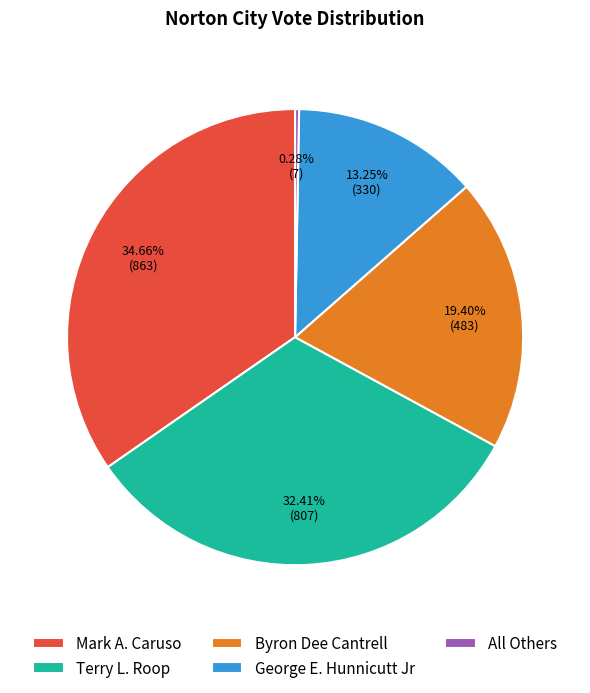

Which has a higher value, Byron Dee Cantrell or Mark A. Caruso?

Mark A. Caruso